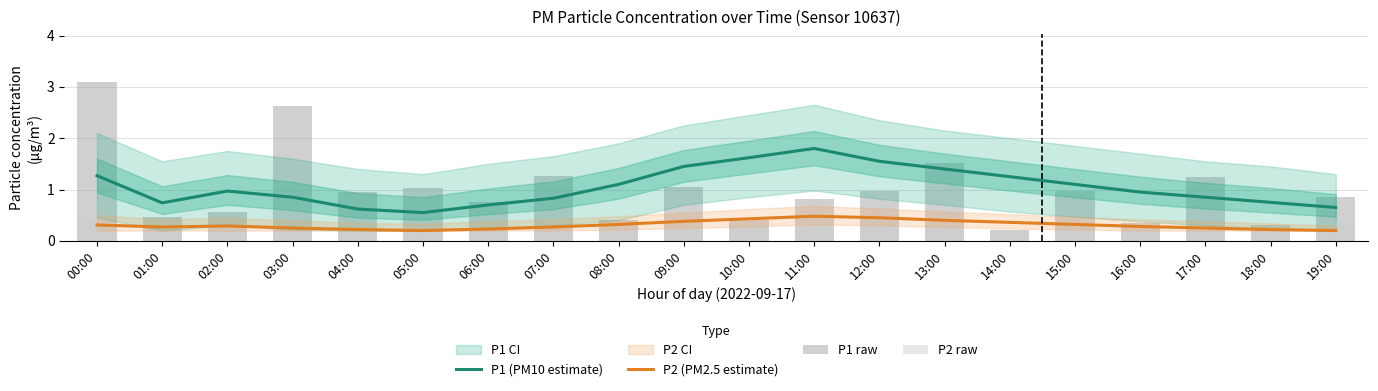

What is the smallest value displayed?

0.2